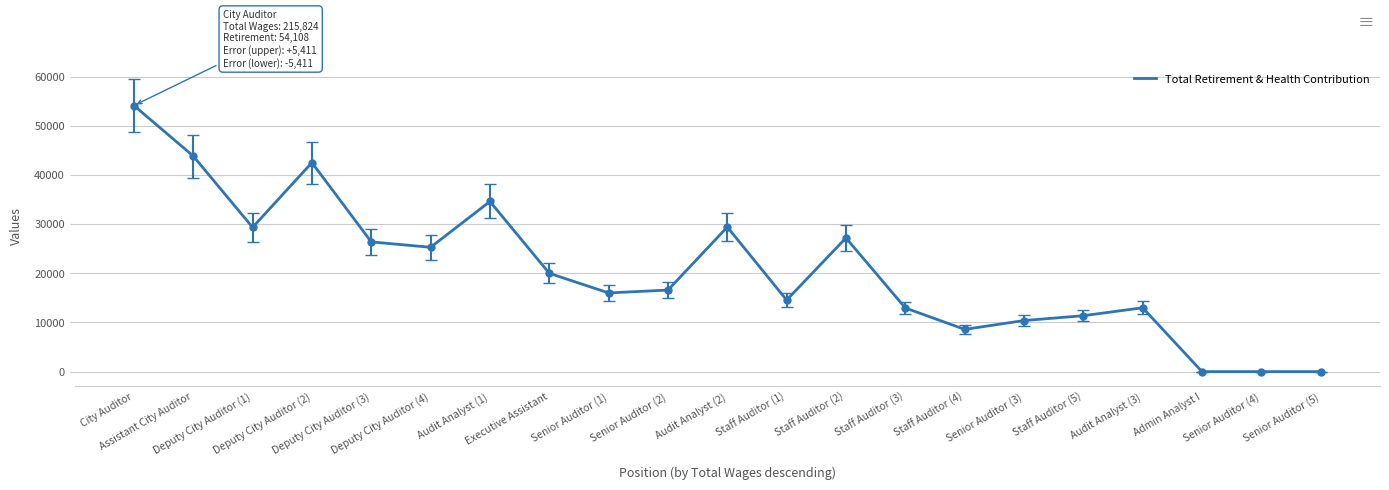

What is the difference between the maximum and minimum values?

54108